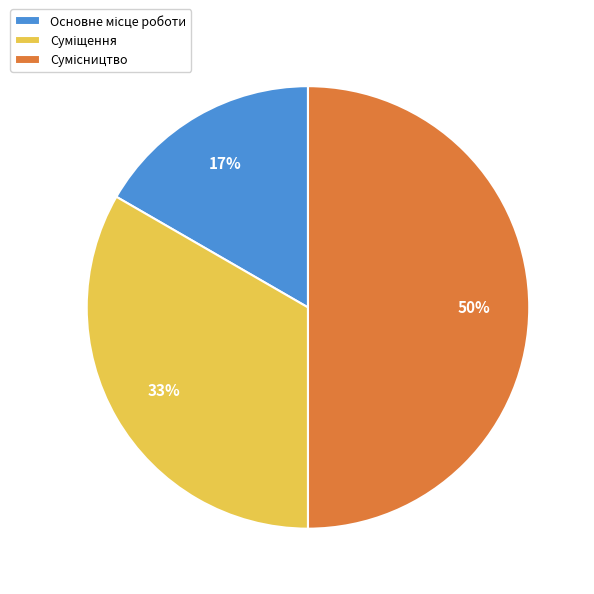

To the nearest percent, what is the average slice percentage?

33%